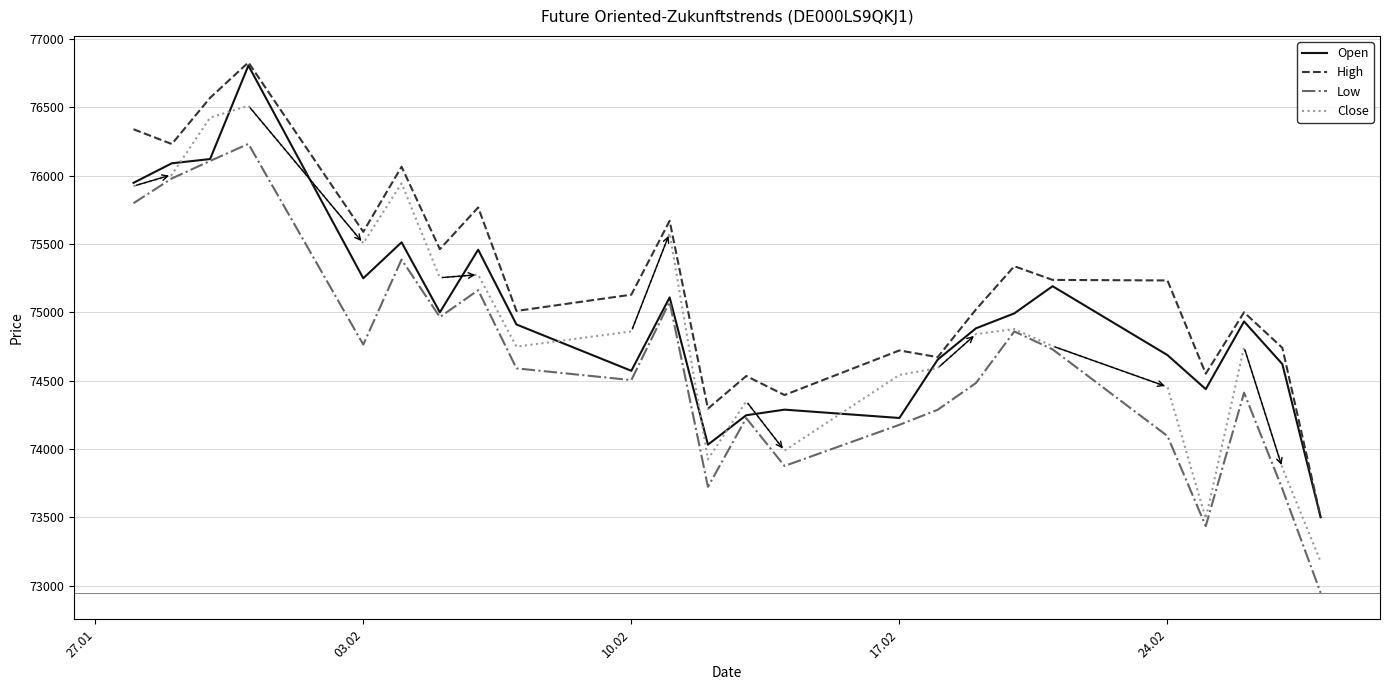

What is the greatest value displayed?

76829